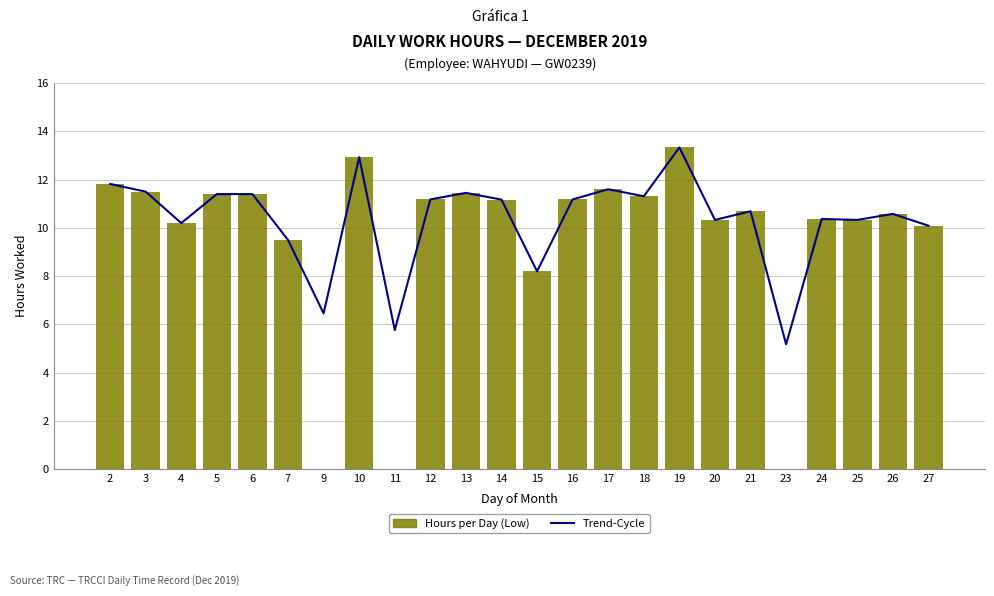

What is the total value across all series at 19?

26.7